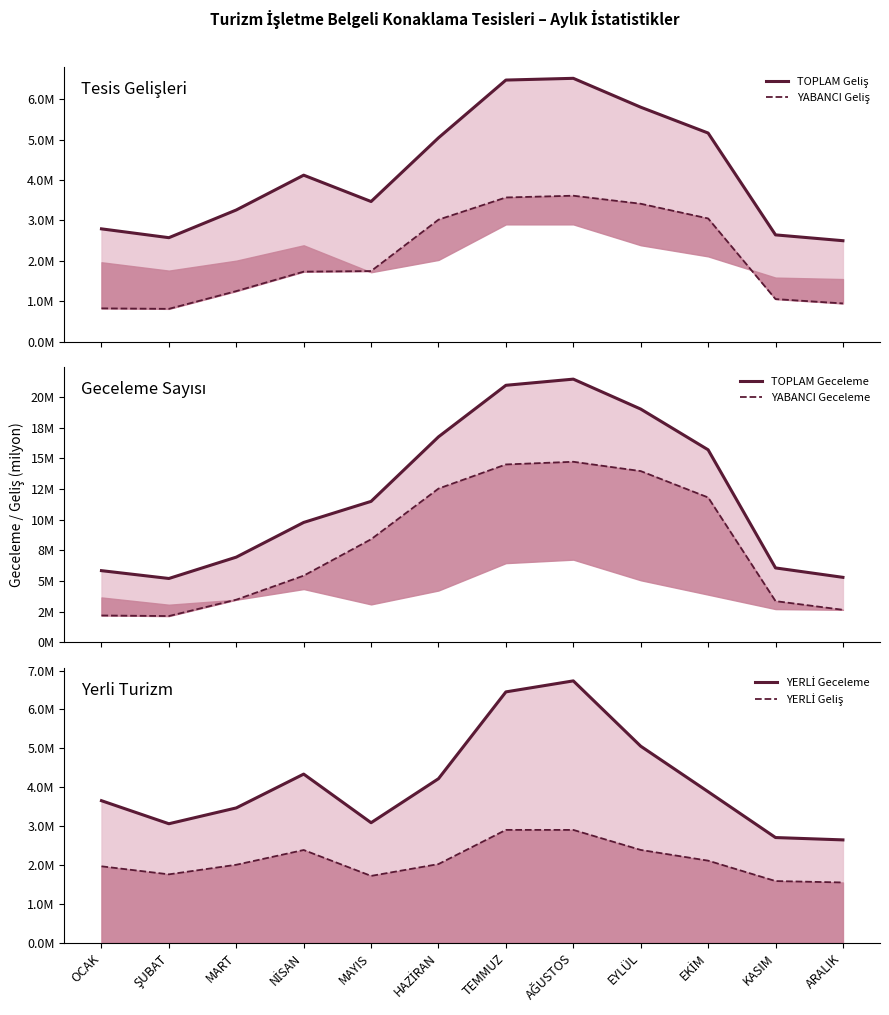

What is the label of the 4th point from the right?

EYLÜL